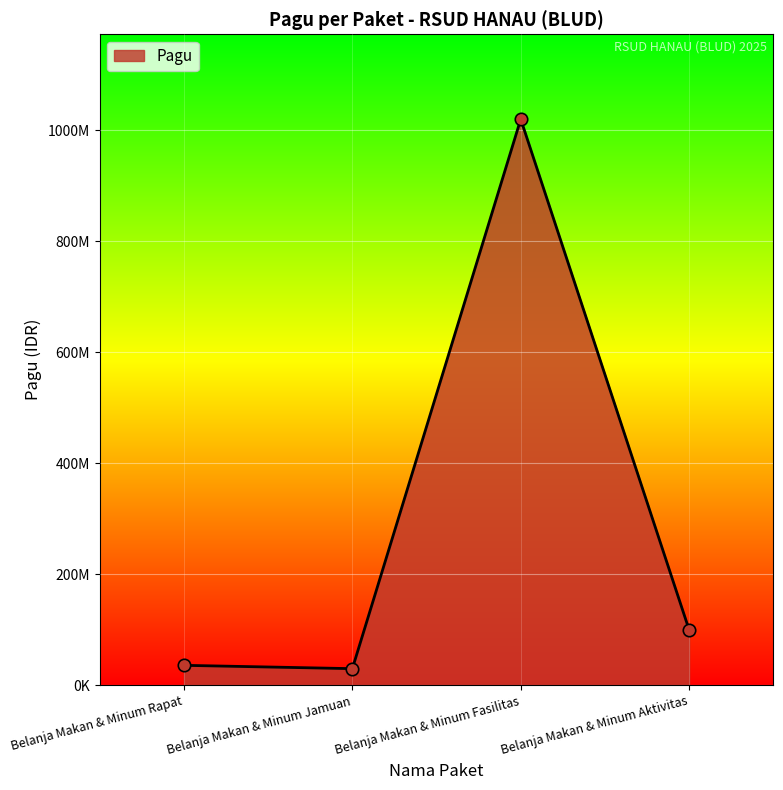

Between Belanja Makan & Minum Aktivitas and Belanja Makan & Minum Fasilitas, which is larger?

Belanja Makan & Minum Fasilitas